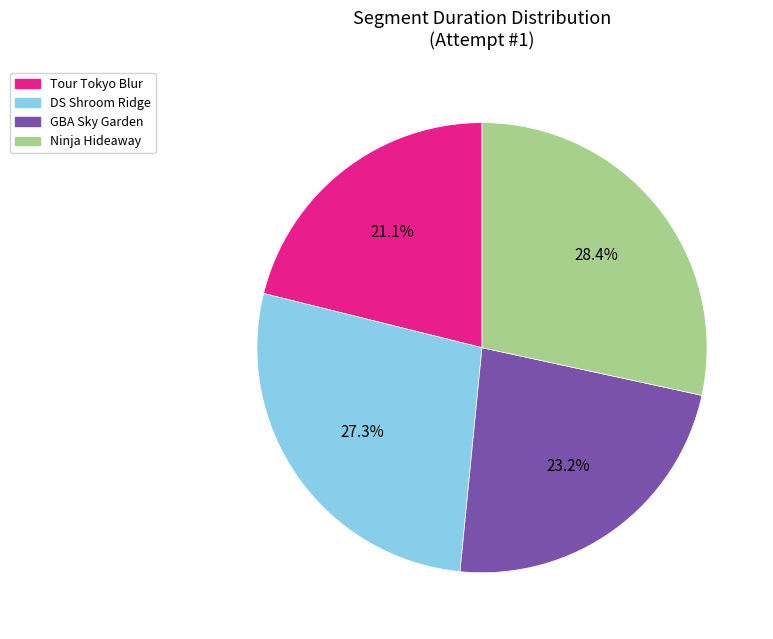

What is the largest slice in the pie chart?

Ninja Hideaway